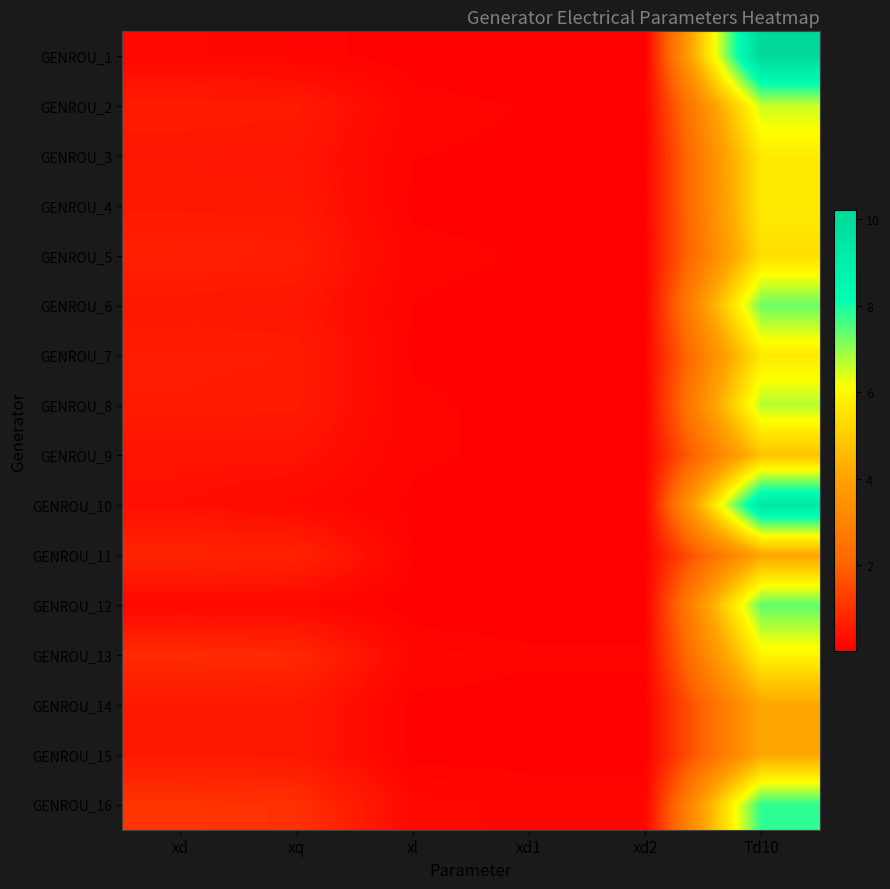

At how many categories does at least one series exceed 2?

1